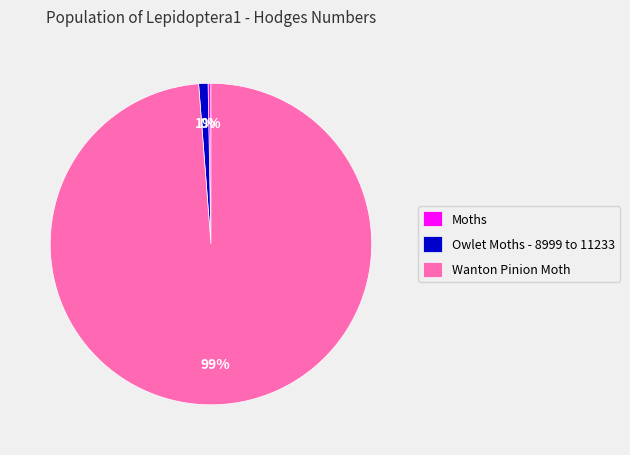

Rank the categories by value from lowest to highest.

Moths, Owlet Moths - 8999 to 11233, Wanton Pinion Moth